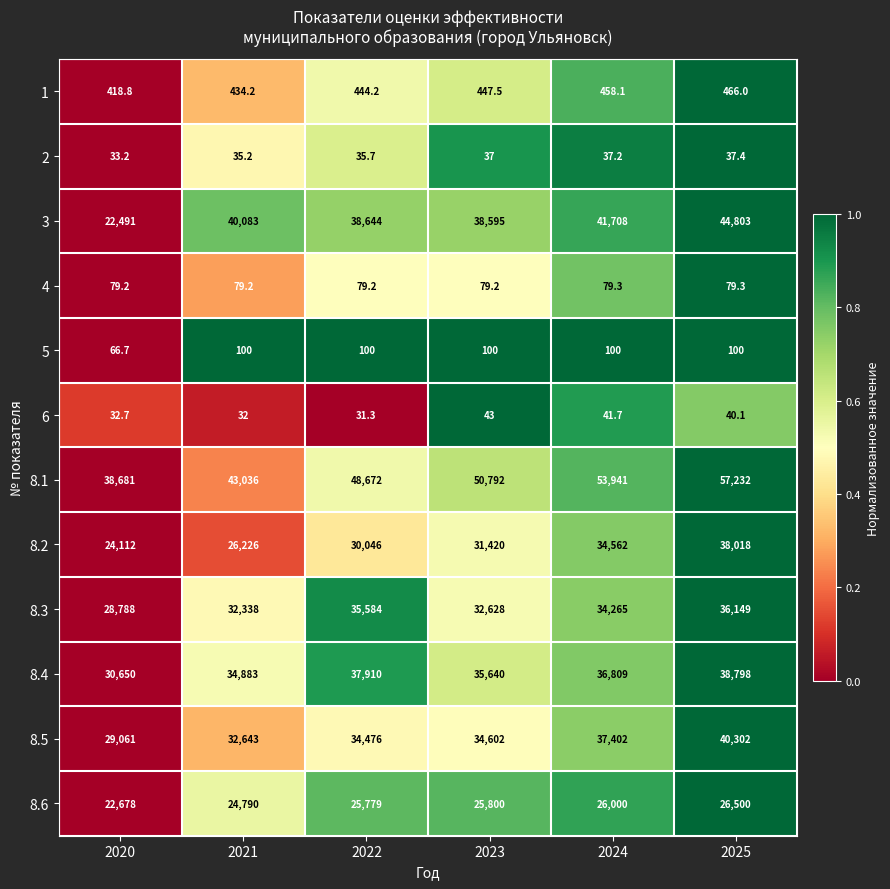

What is the difference between the highest and lowest values at 2020?

38648.3